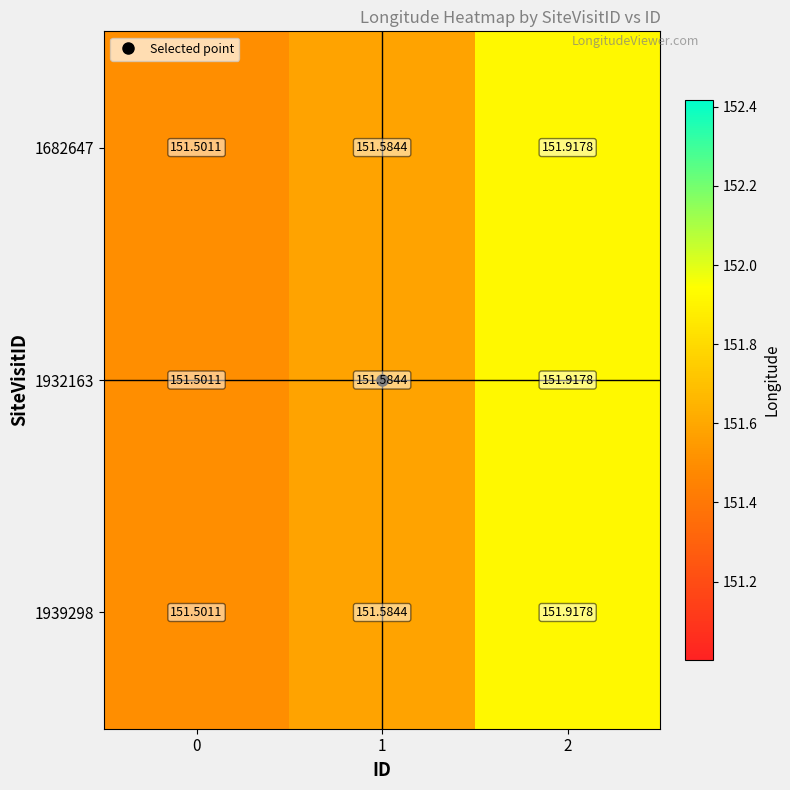

At which category is the sum across all series the highest?

2